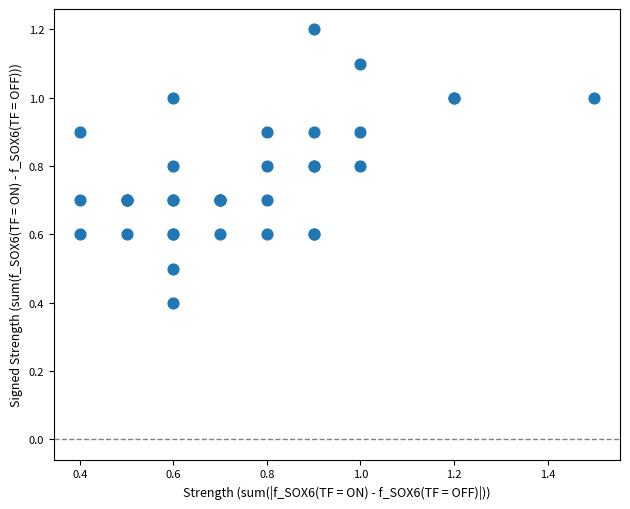

What Y value in the scatter plot is closest to 0?

0.4